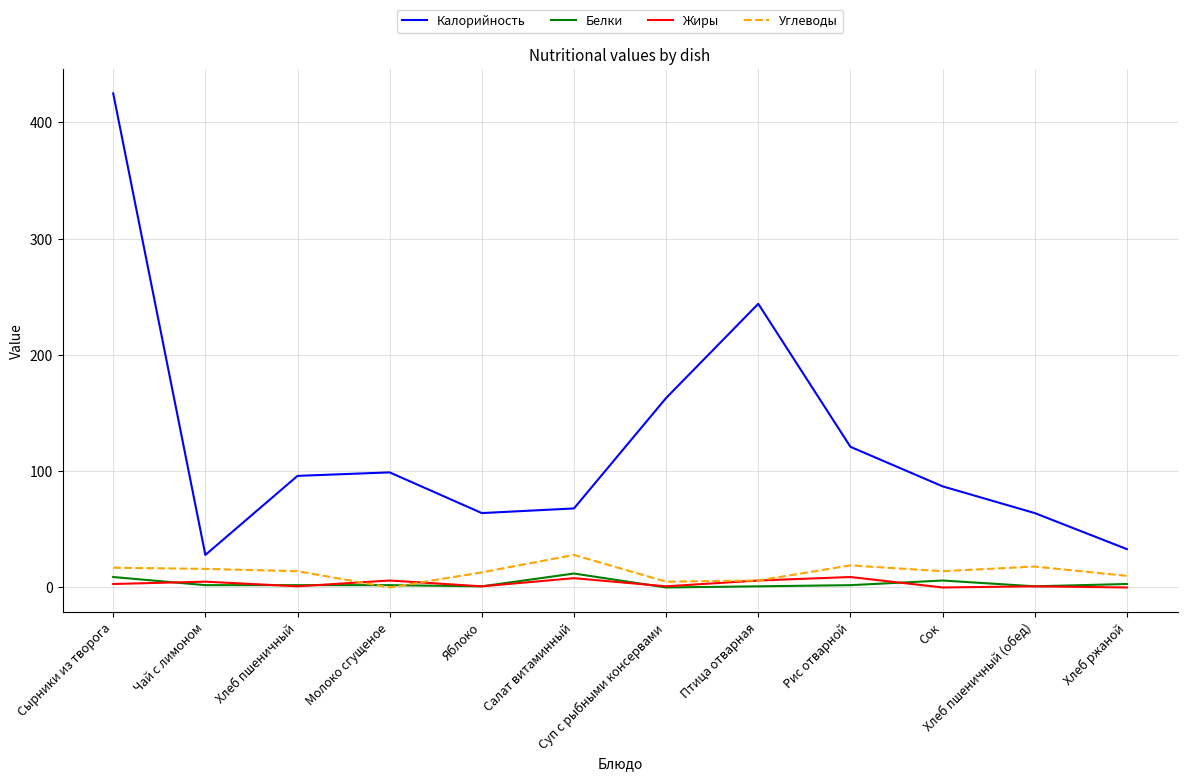

The Жиры series shows 1 at Хлеб пшеничный (обед). True or false?

True